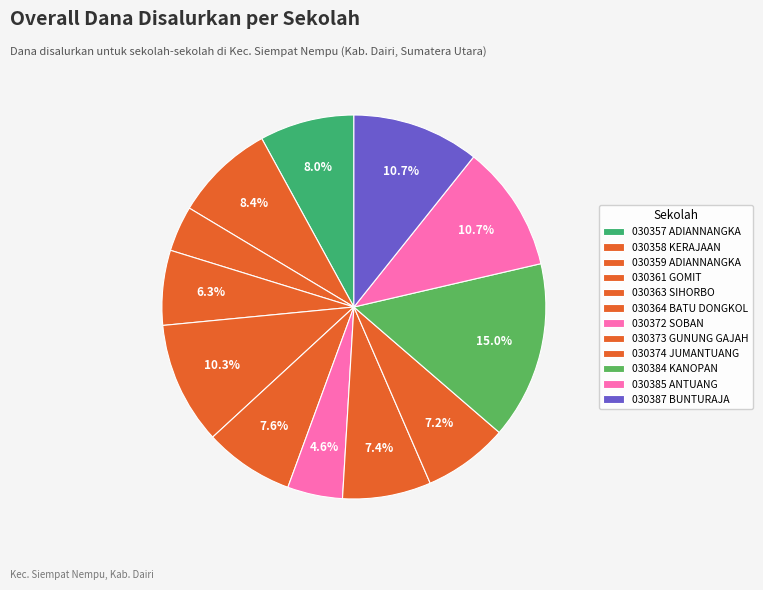

How many slices are in this pie chart?

12